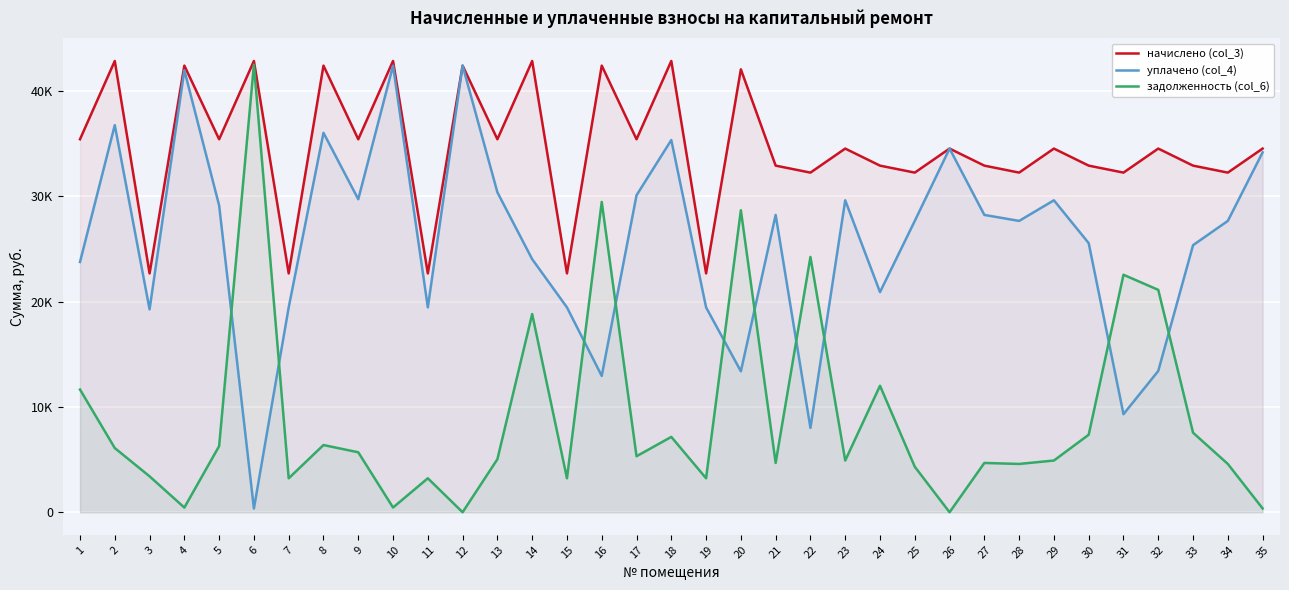

List the labels in order of уплачено (col_4) value, largest first.

12, 10, 4, 2, 8, 18, 26, 35, 13, 17, 9, 29, 23, 5, 21, 27, 25, 28, 34, 30, 33, 14, 1, 24, 7, 11, 19, 15, 3, 32, 20, 16, 31, 22, 6